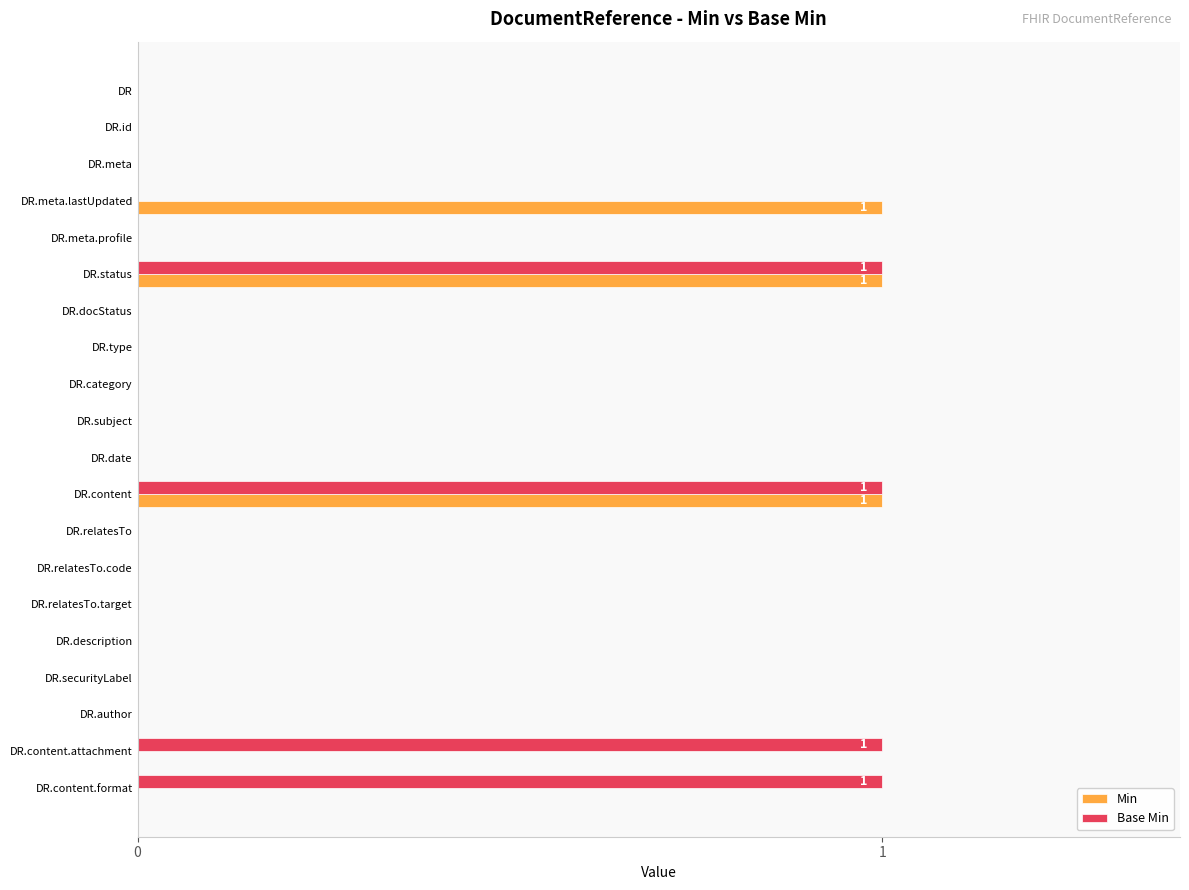

Is the value of Min at DR.status greater than the value of Base Min at DR.author?

Yes